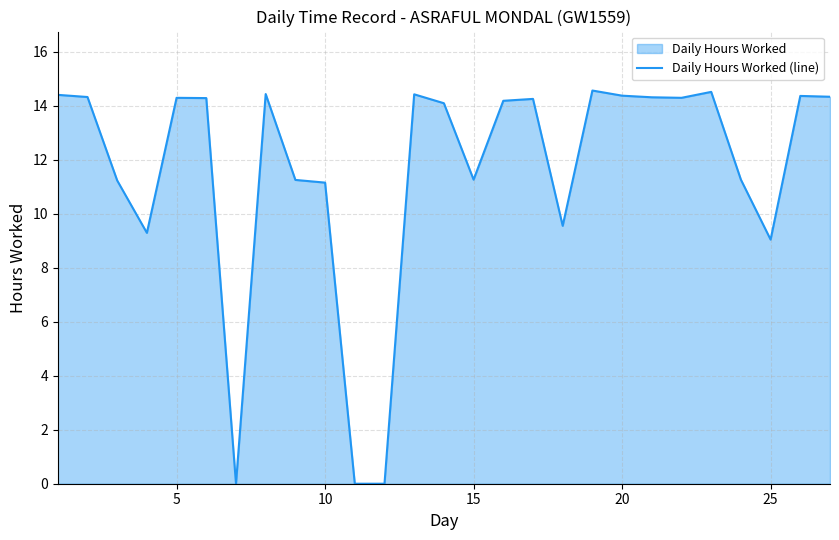

What is the greatest value displayed?

14.6